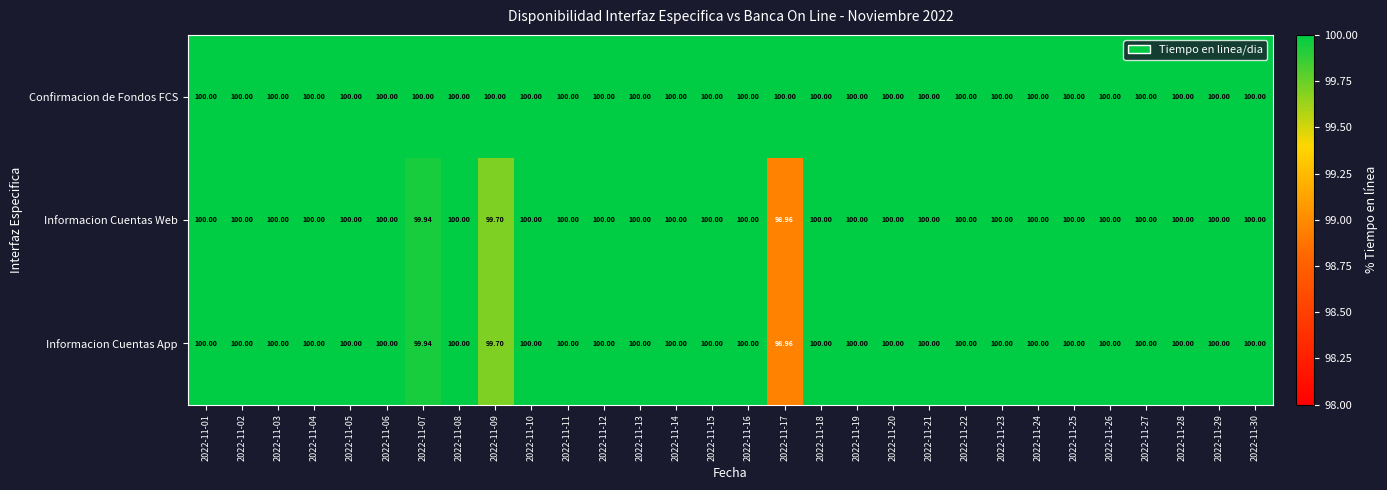

Which series has the largest total across all categories?

Confirmacion de Fondos FCS